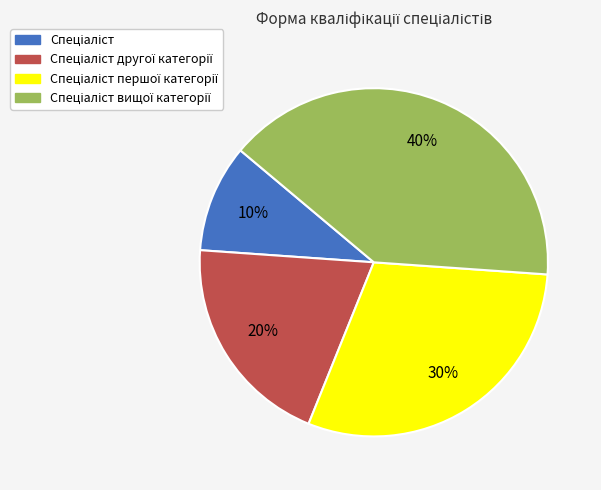

To the nearest percent, what is the average slice percentage?

25%